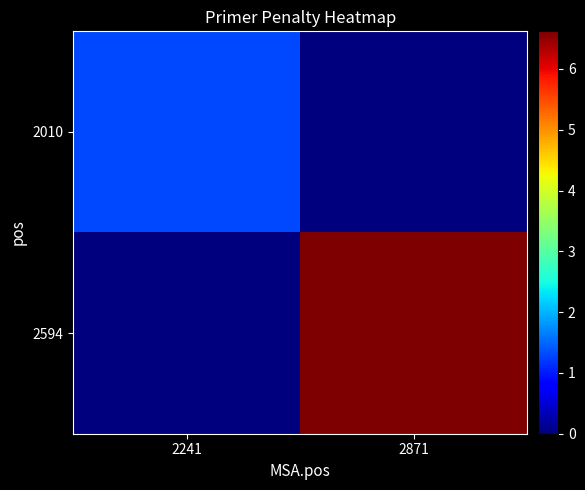

How many categories are shown in the chart?

2